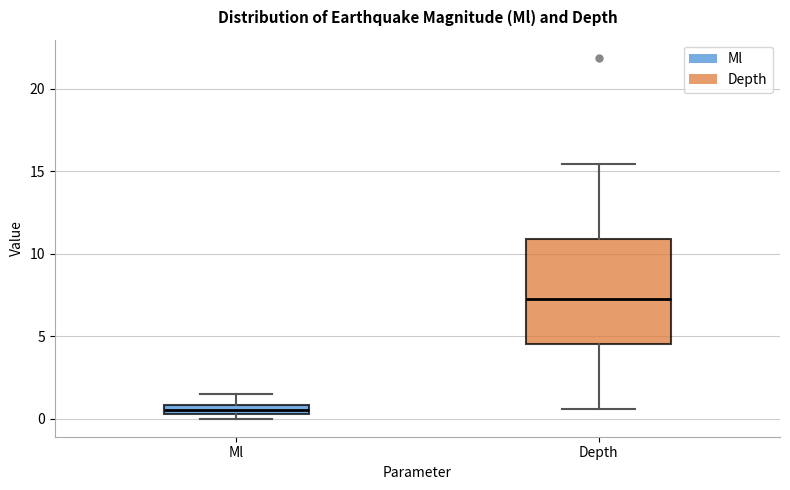

Where does the upper whisker of the box for Ml end on the y-axis? The values are not printed on the chart, so give them approximately, as read against the axis.

1.5